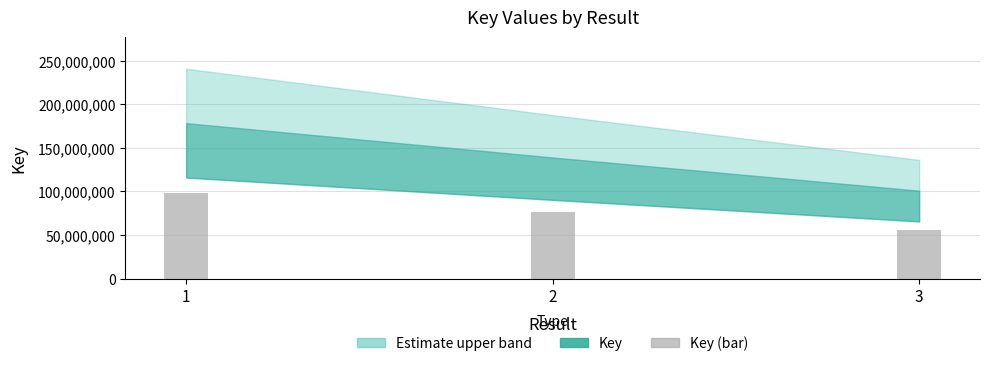

How many values exceed 76406092?

2